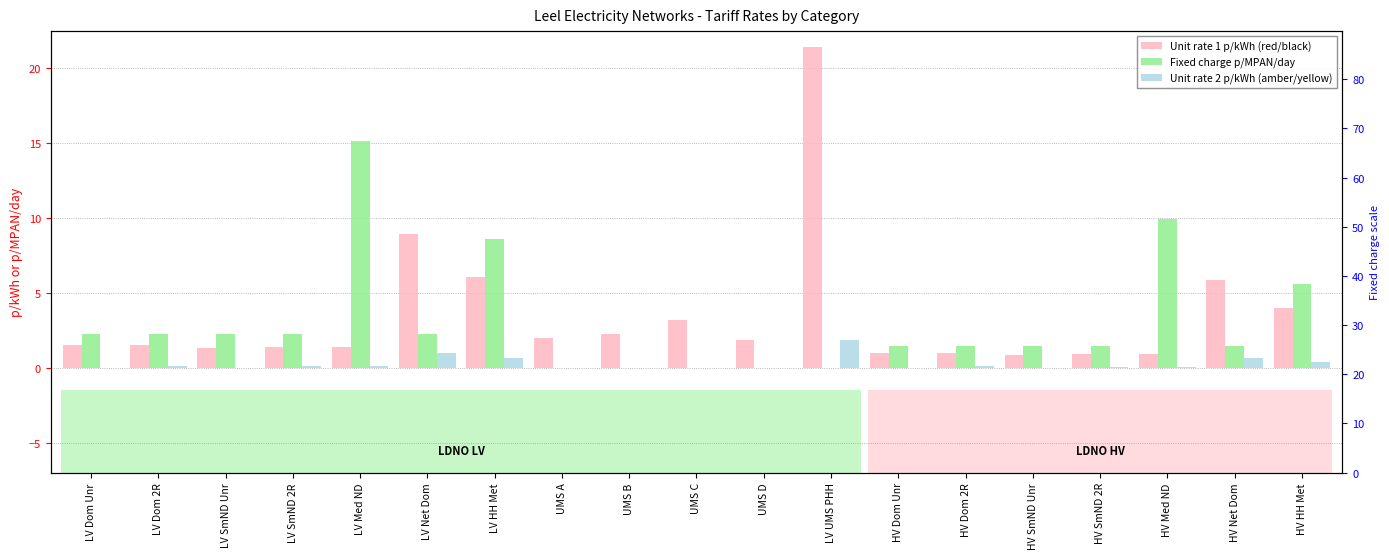

Which series has the widest spread of values?

Unit rate 1 p/kWh (red/black)